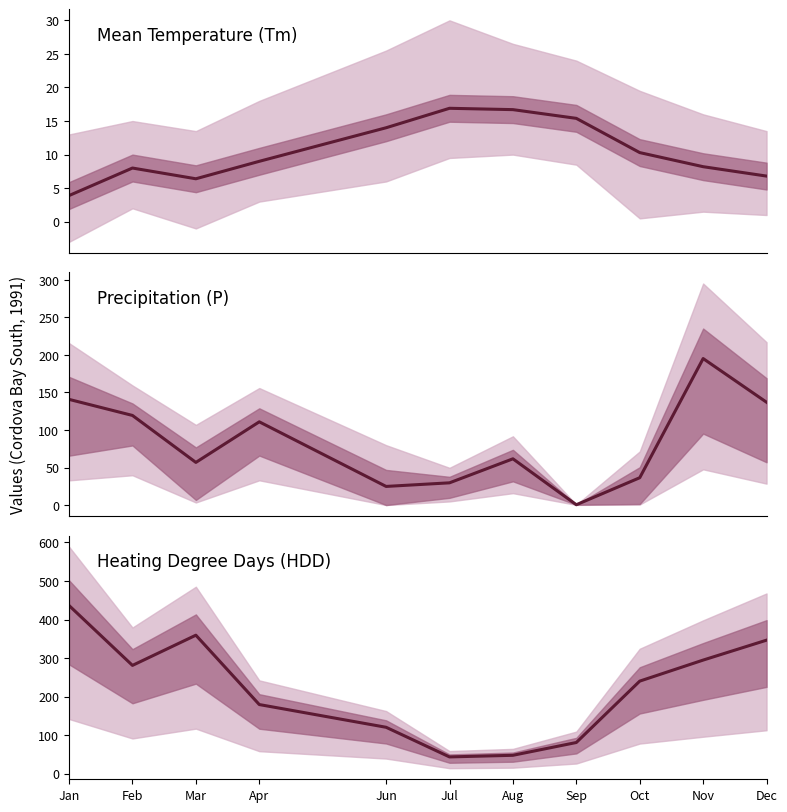

What are all the series names shown in the legend?

Tm, P, HDD